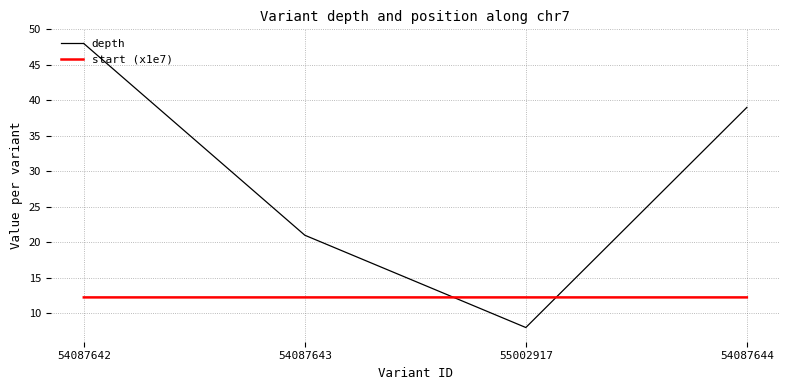

How many distinct data groups are displayed?

2